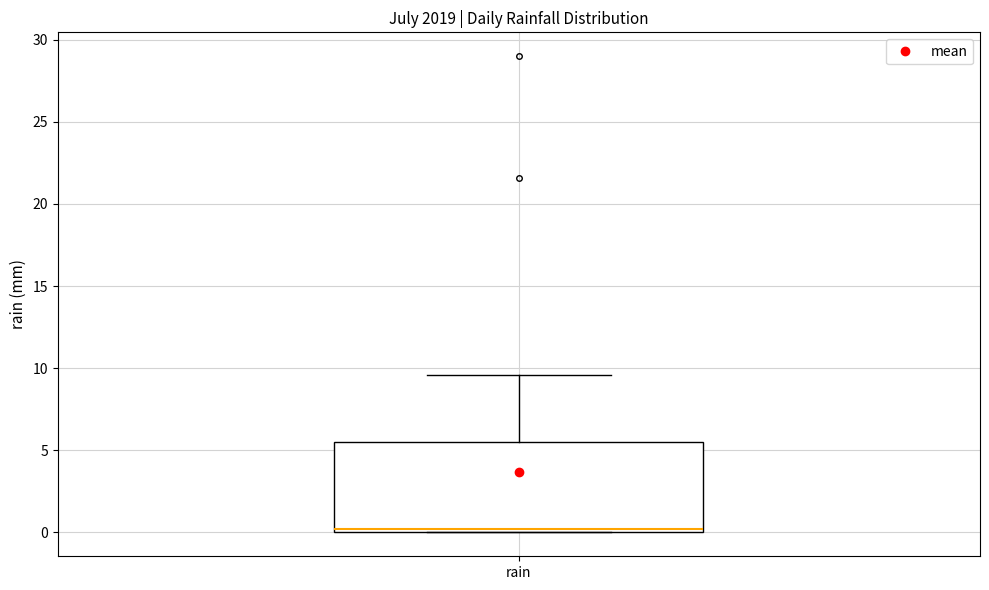

Transcribe this box plot: give where the median line is, the range the box spans, and where the two whiskers end, as read against the y-axis. The values are not printed on the chart, so give them approximately, as read against the axis.

median 0.0 (just above the box's lower edge), box 0.0 to 5.5, whiskers 0.0 to 9.5